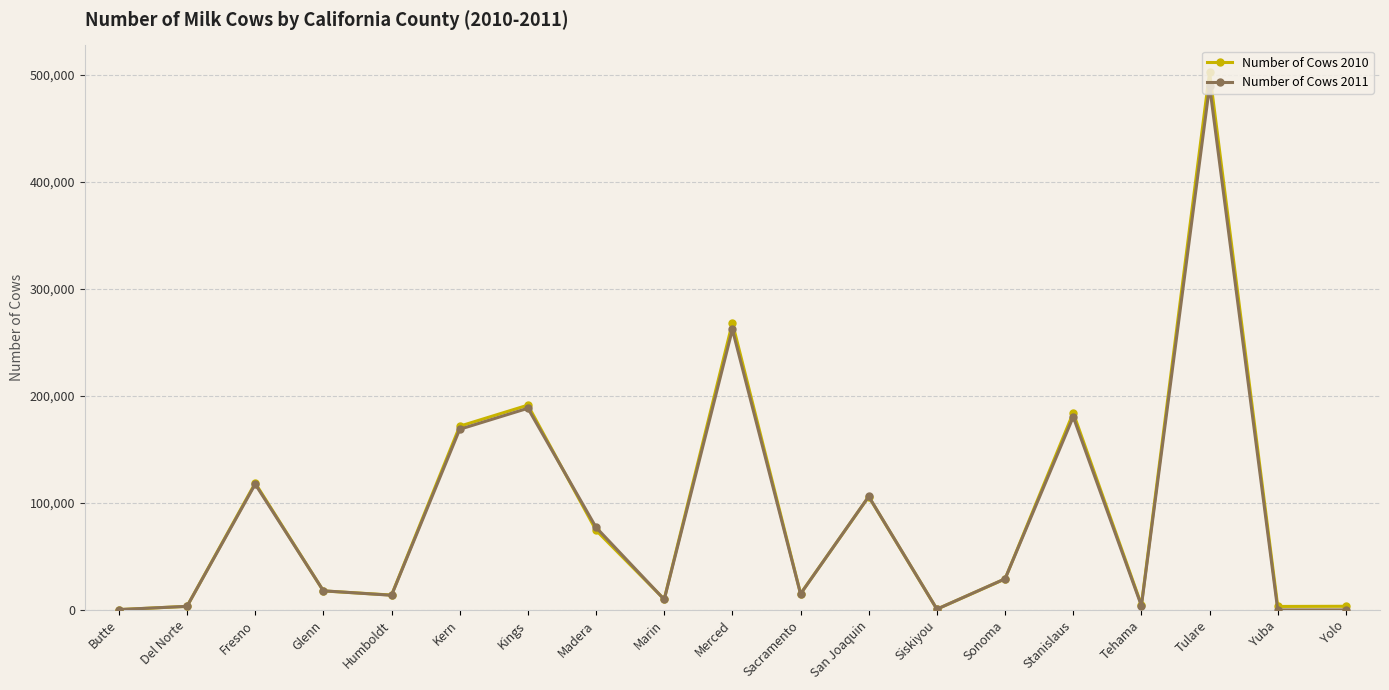

Is it true that Number of Cows 2011 equals 0 at Yuba?

True